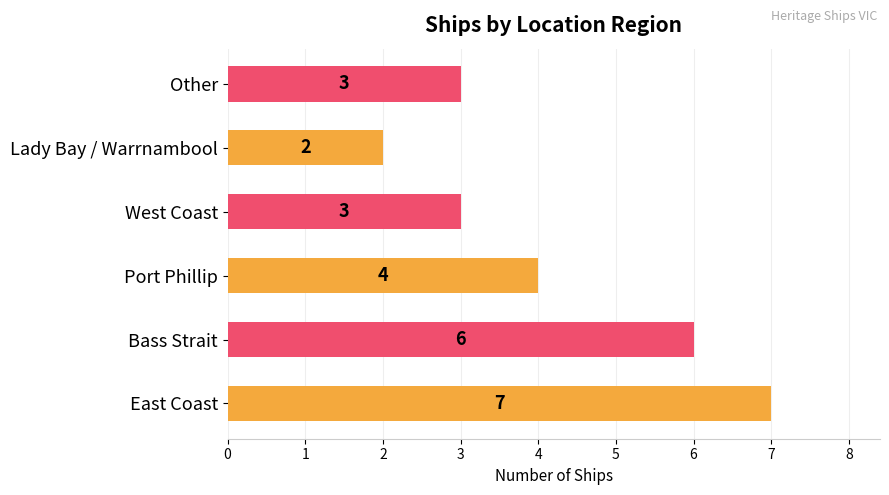

At which label is the value closest to 4?

Port Phillip